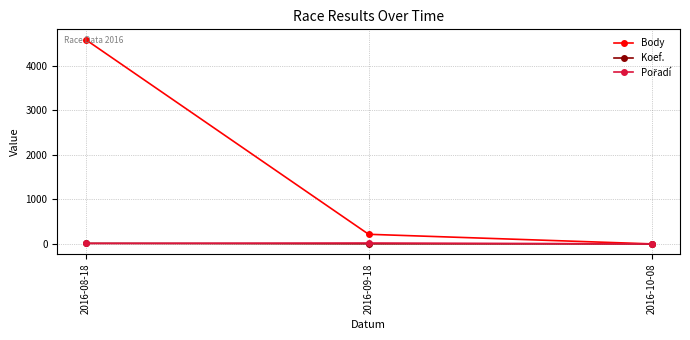

Where is Body nearest to the value 2291?

2016-09-18